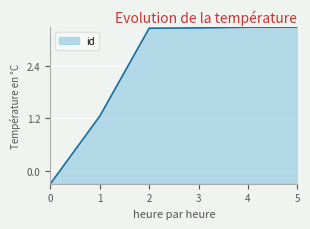

Does the chart have visible grid lines?

Yes